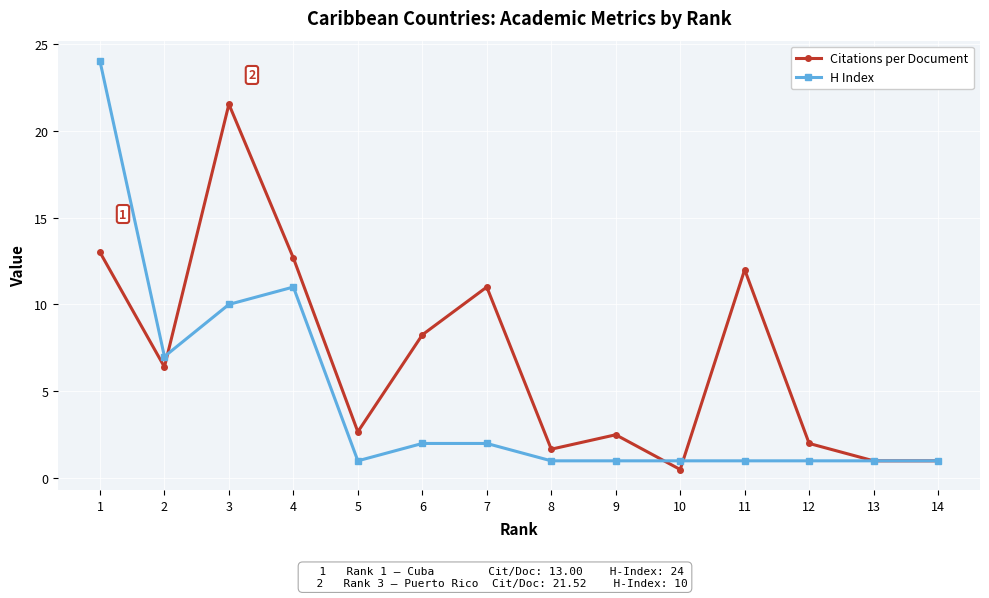

Is it true that Citations per Document equals 13.0 at 1?

True